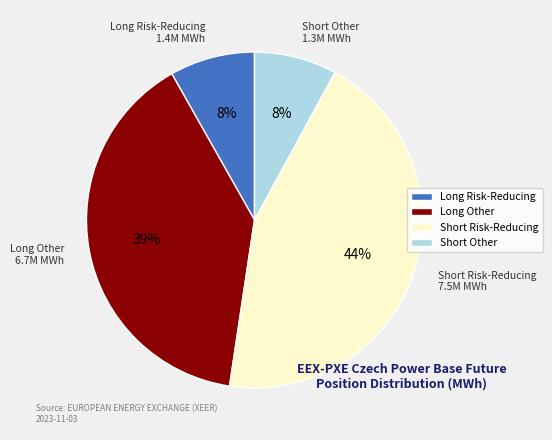

To the nearest percent, what is the difference between the Long Other and Short Risk-Reducing slice percentages?

5%